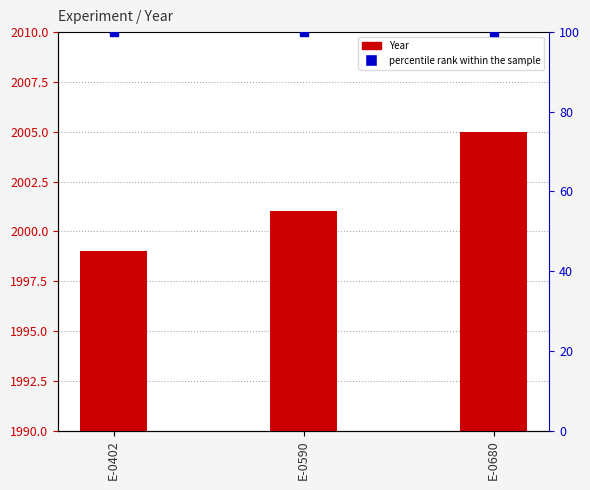

What is the greatest value displayed?

2005